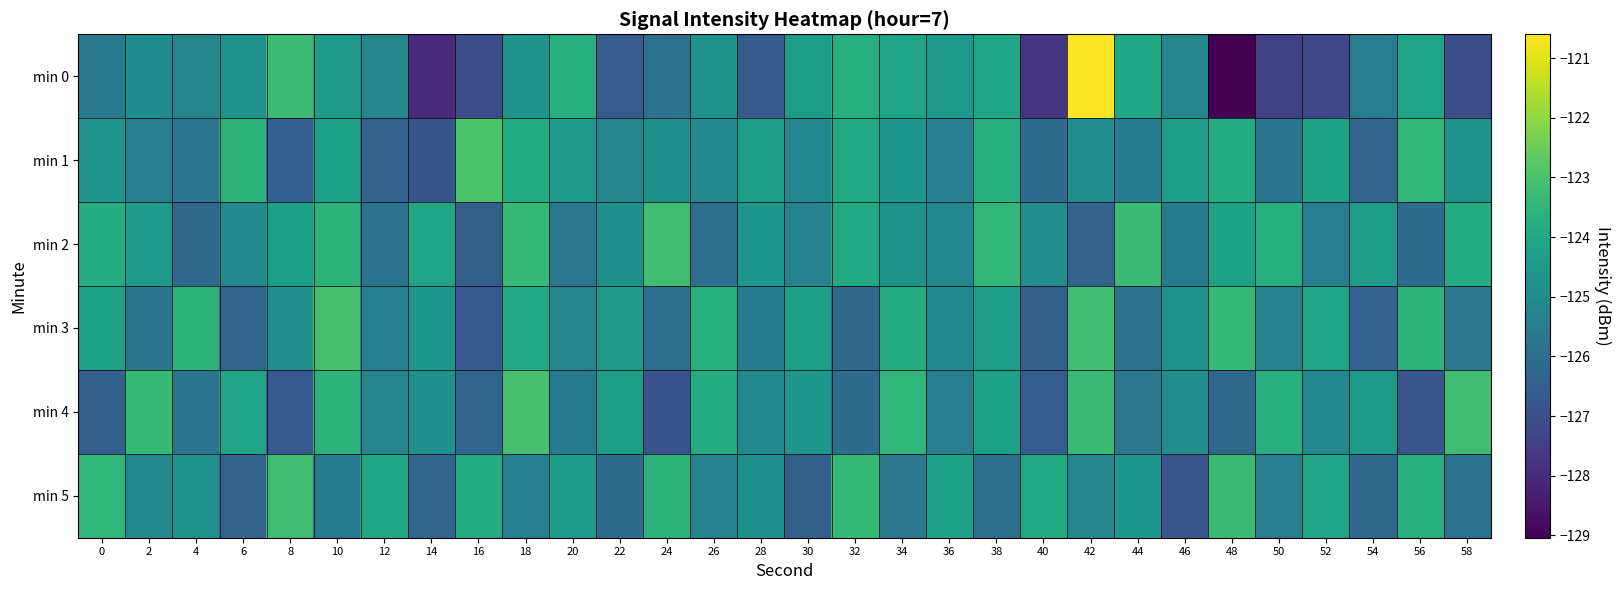

Between 22 and 28, which series saw the biggest shift?

min 5